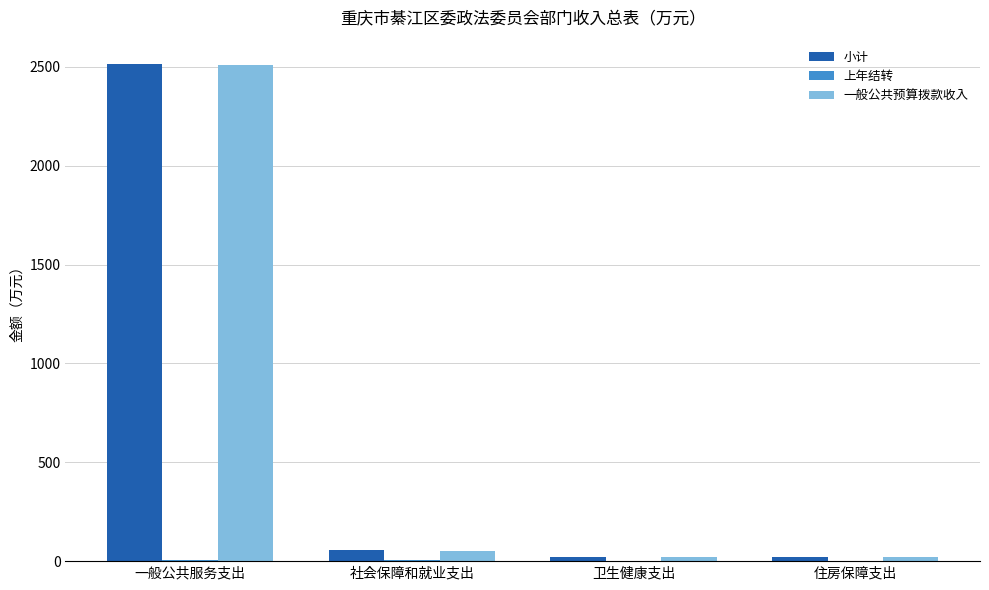

What is the maximum value shown in the chart?

2511.7